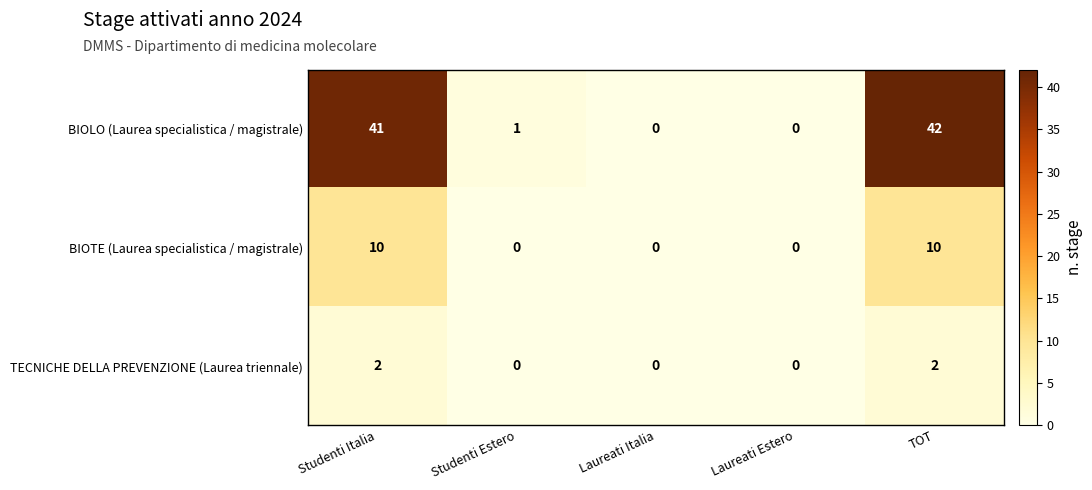

At which category is the sum across all series the highest?

TOT